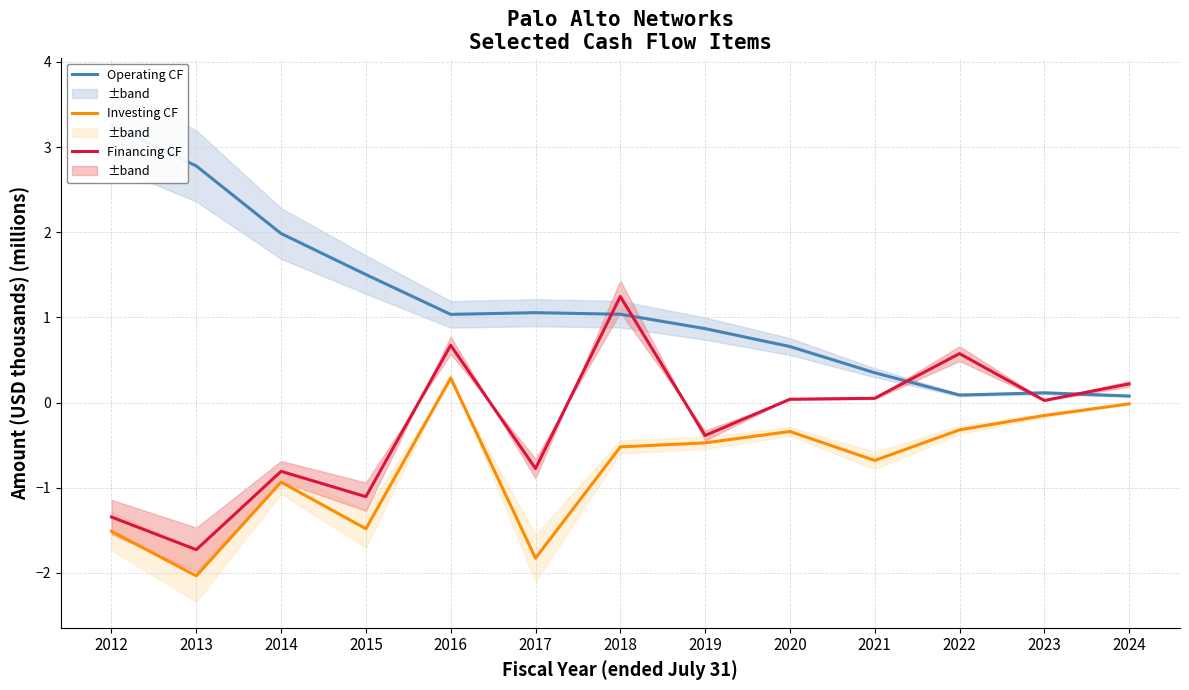

Rank the series by their average value, from highest to lowest.

Net cash provided by operating activitie, Net cash provided by (used in) financing, Net cash (used in) provided by investing